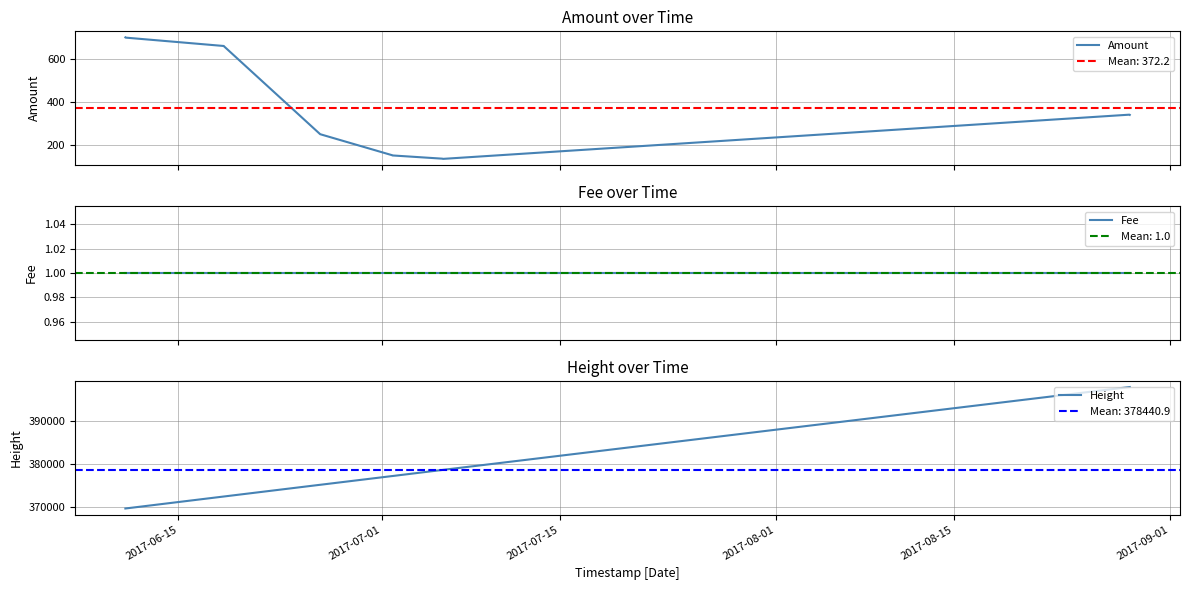

Which series has the largest total across all categories?

Height